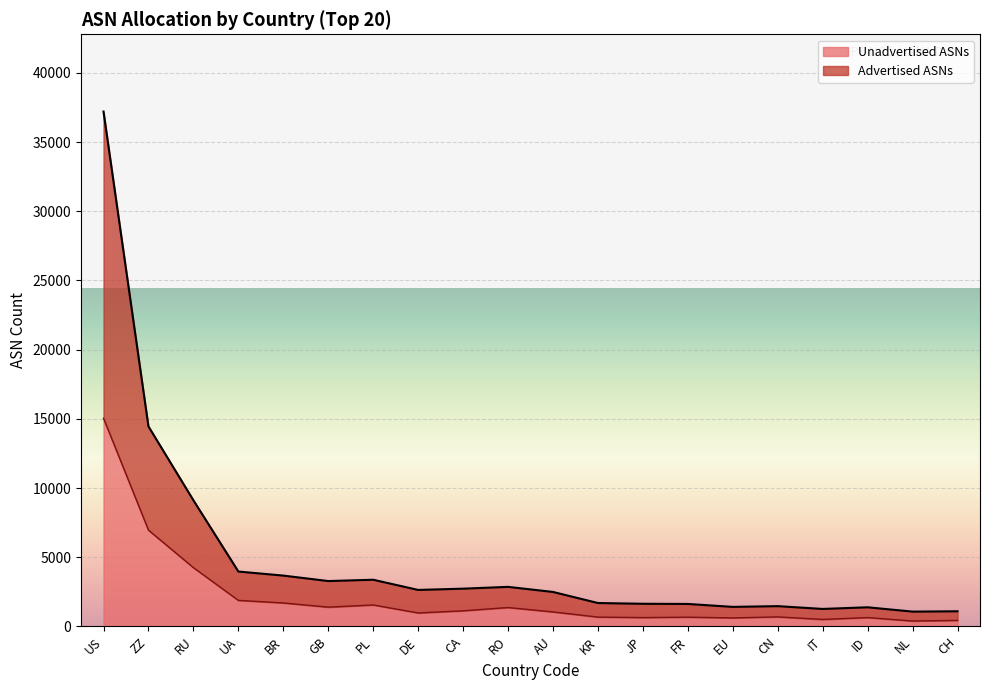

What is the minimum value shown in the chart?

392